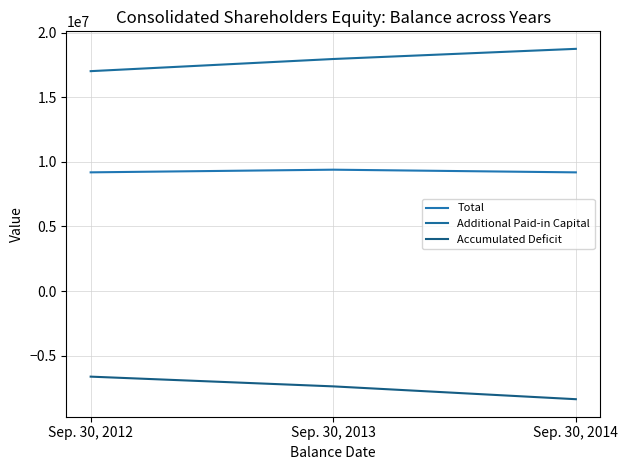

How many lines are shown in the chart?

3